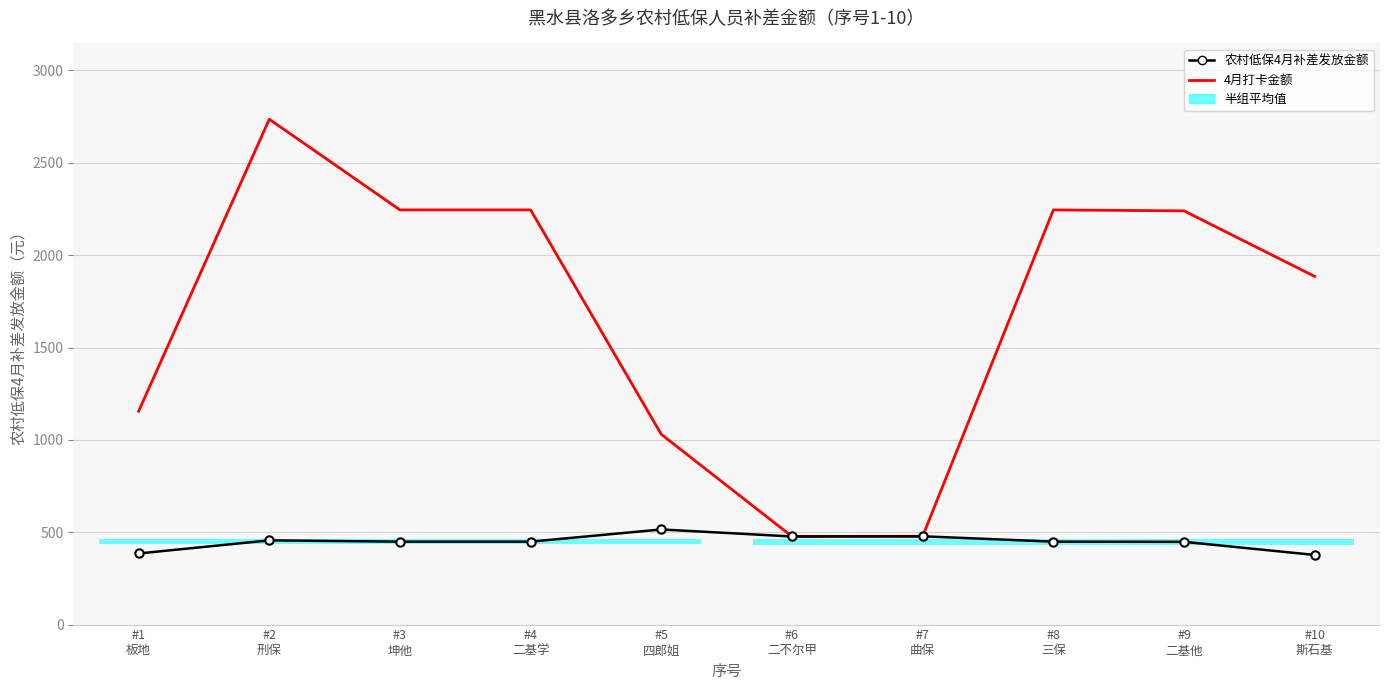

What is the lowest value of the 农村低保4月补差发放金额 series?

377